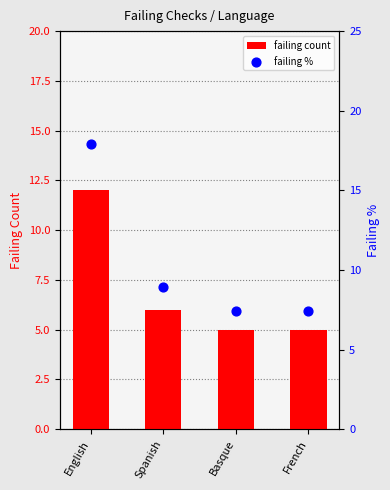

Which series reaches the minimum Y coordinate?

failing count